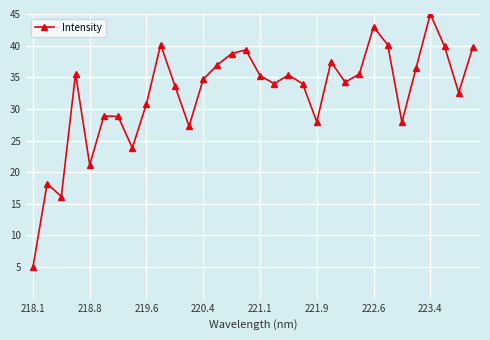

What is the value of the 2nd point from the left?

18.2